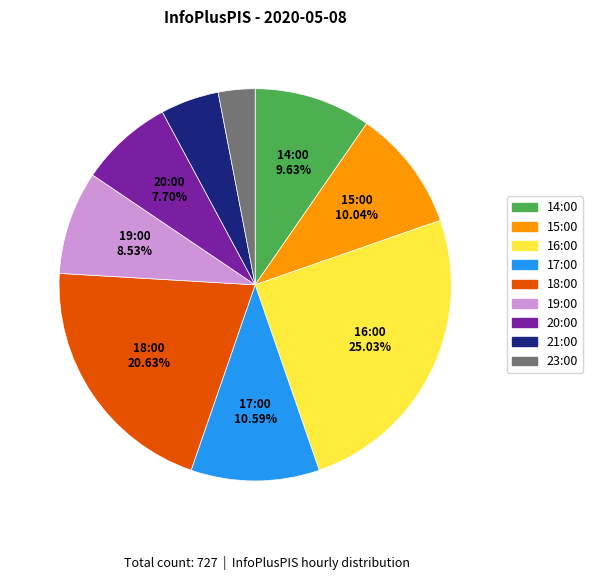

Does 14:00 represent more than half of the total?

No